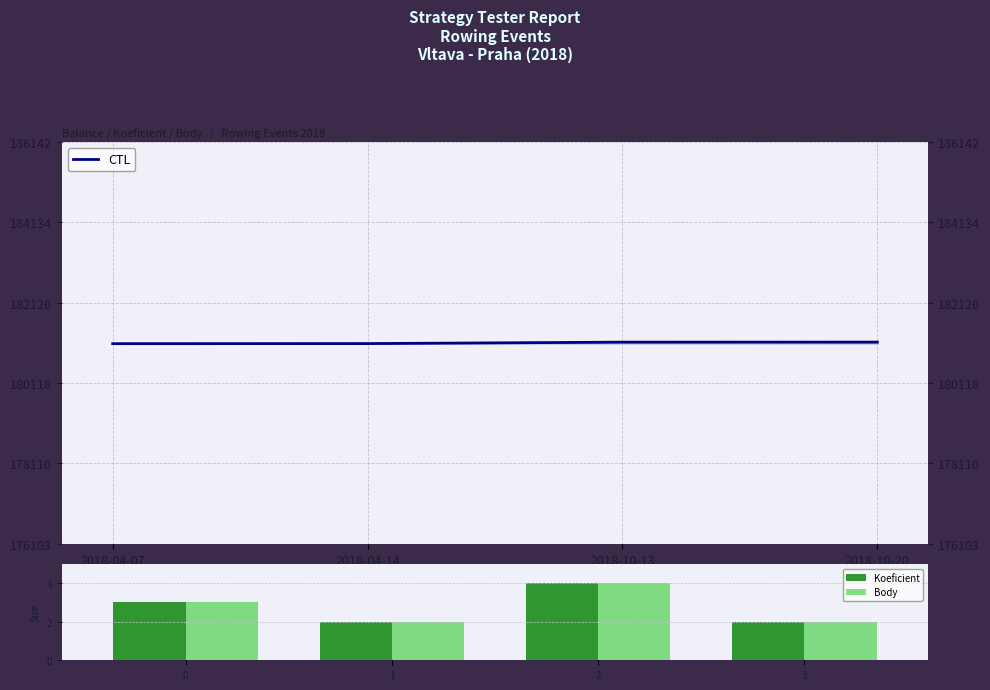

The Body series shows 1 at 1. True or false?

False